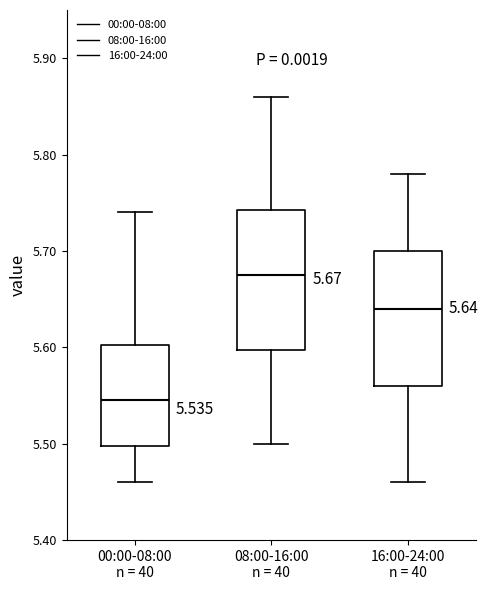

Which box's median line is the highest?

08:00-16:00 n = 40